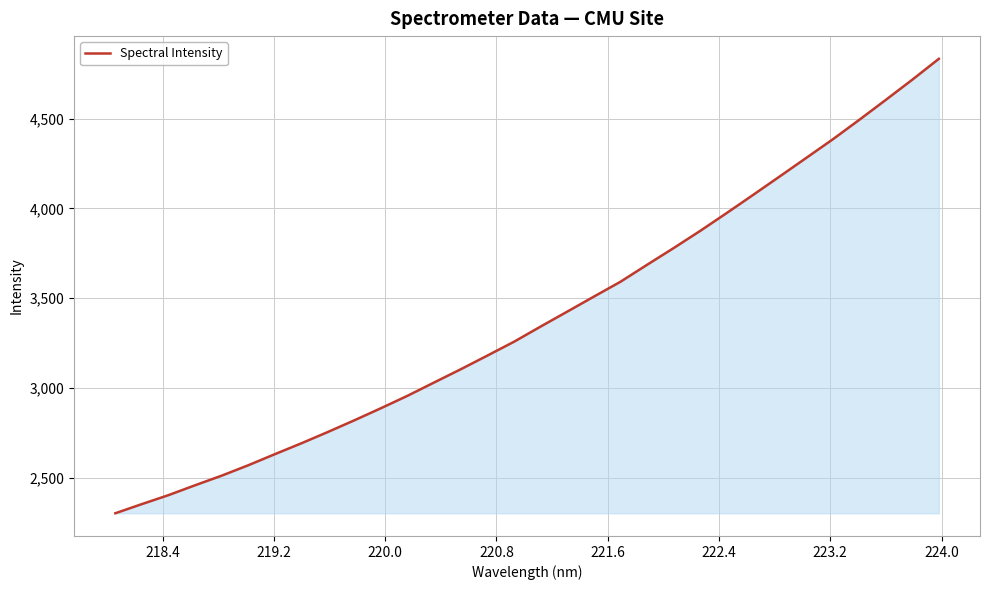

What is the difference between the maximum and minimum values?

2530.8